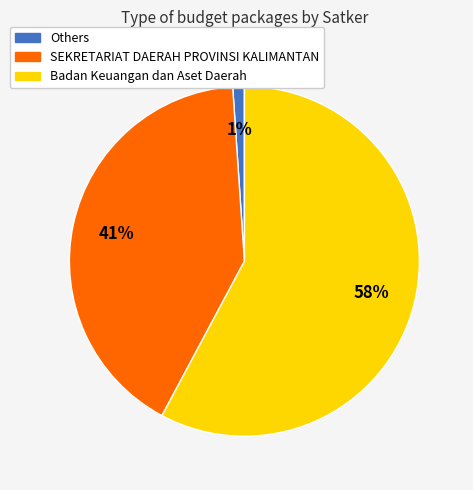

How many segments does this pie chart have?

3